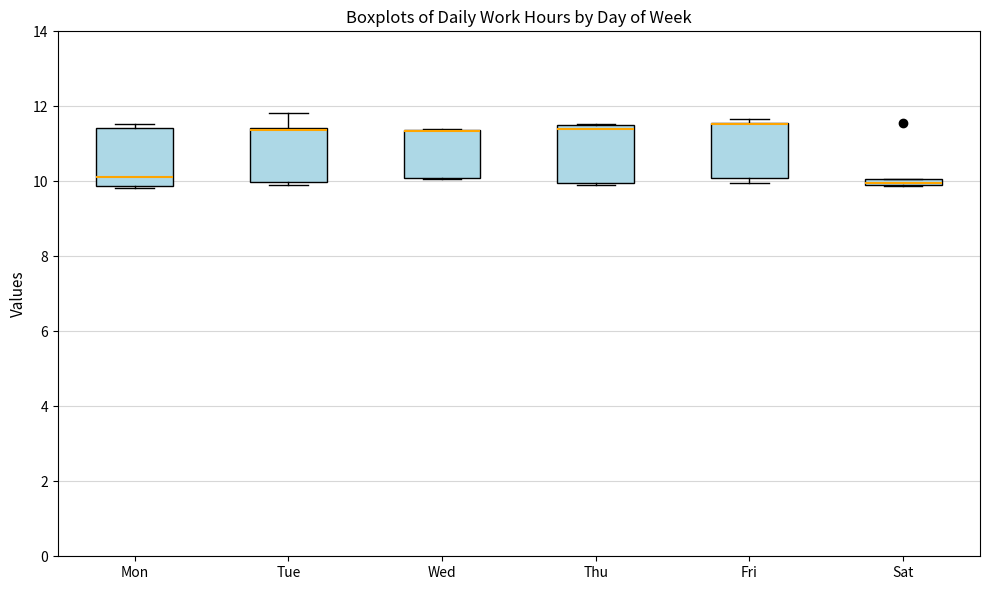

Where is the lower edge of the box for Fri on the y-axis? The values are not printed on the chart, so give them approximately, as read against the axis.

10.2